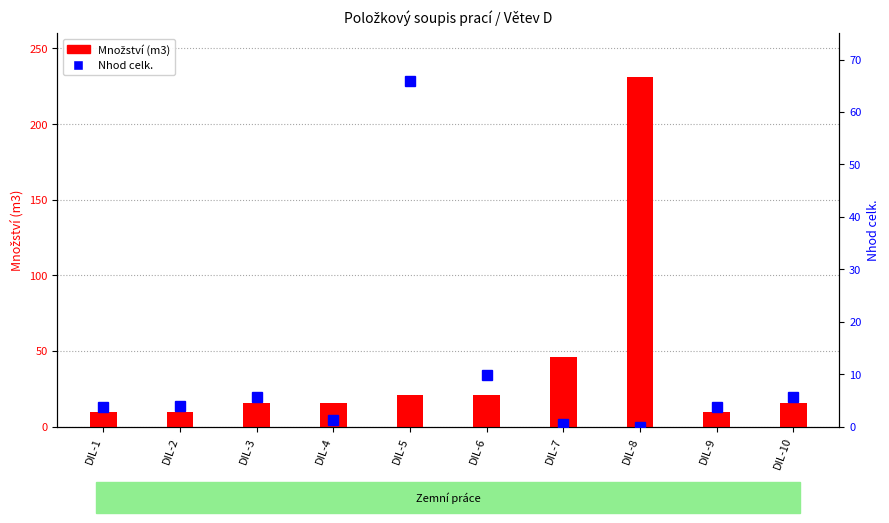

What is the highest value of the Množství (m3) series?

231.3